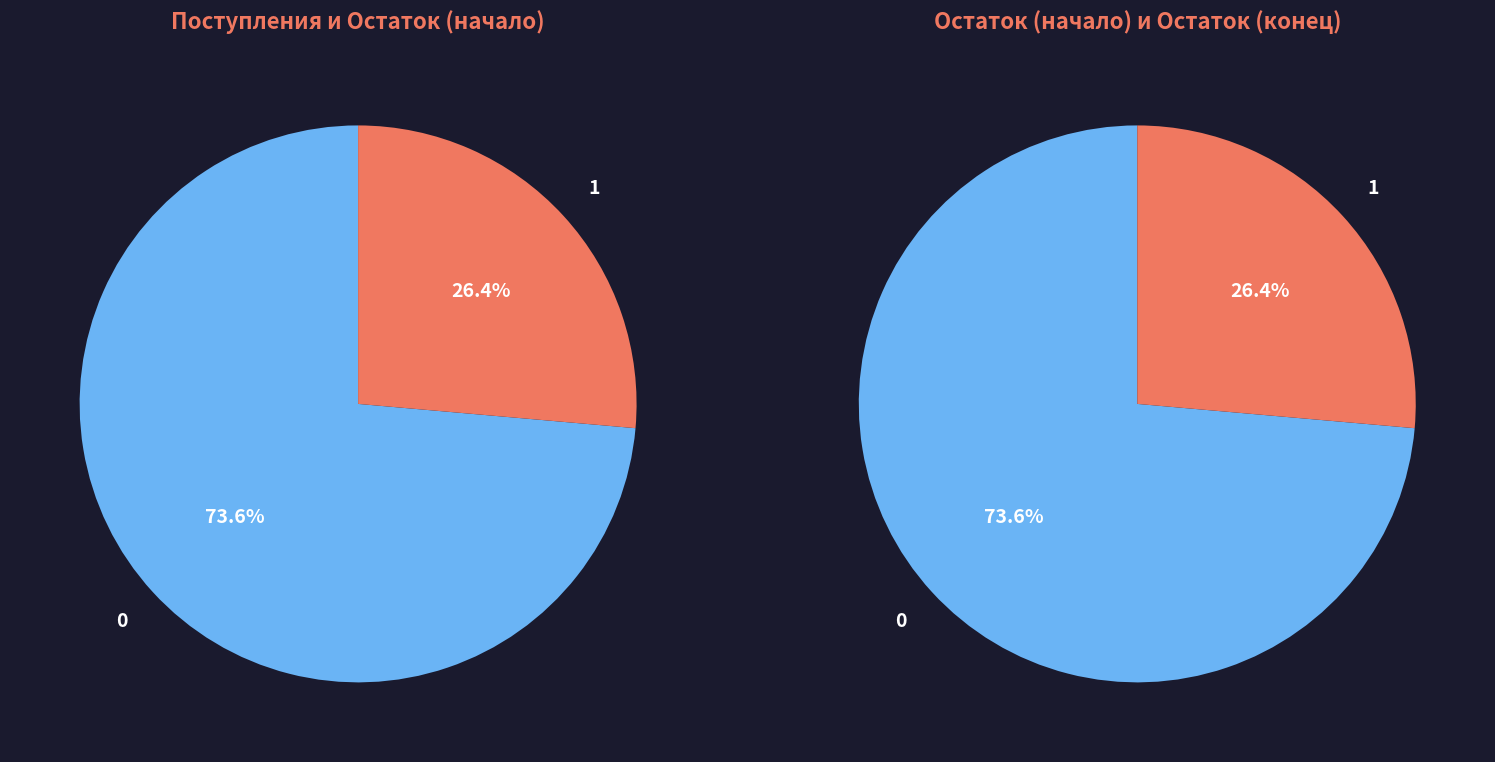

Do Поступило в отчетном периоде and Остаток на конец периода together represent more than half of the pie?

Yes